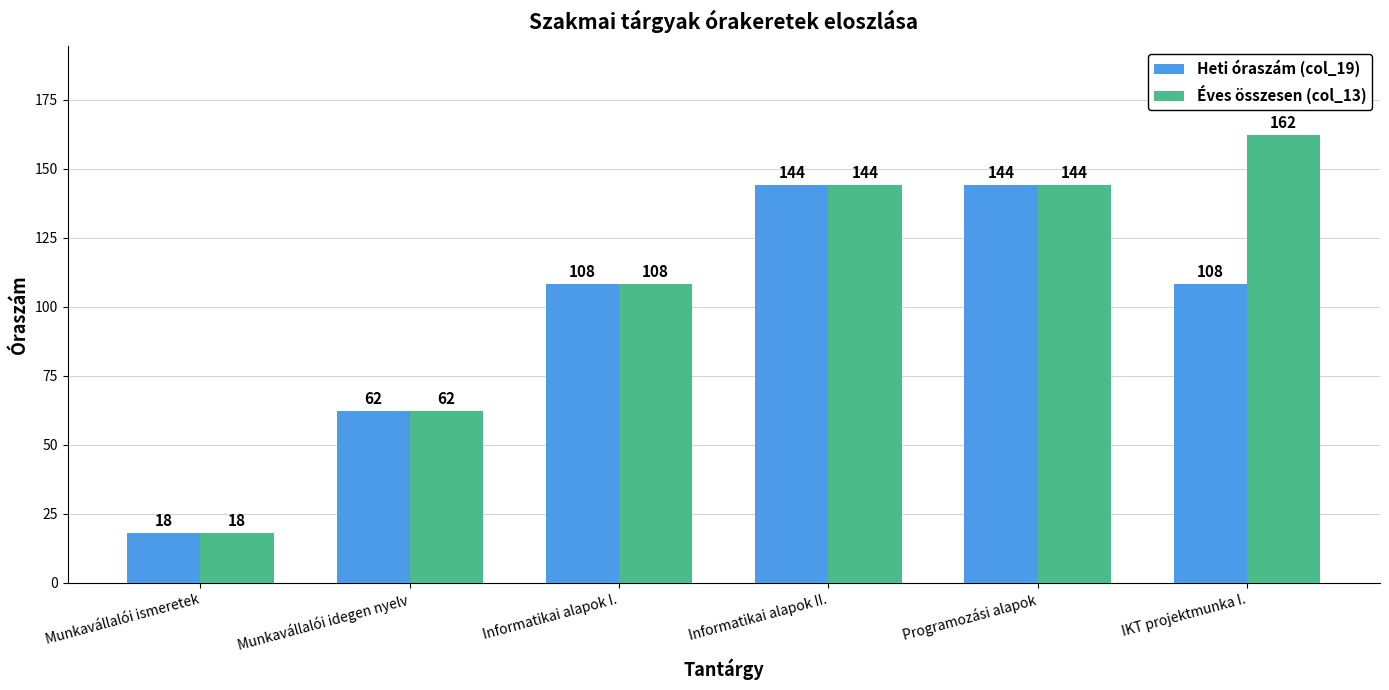

How many data points does each series have?

6